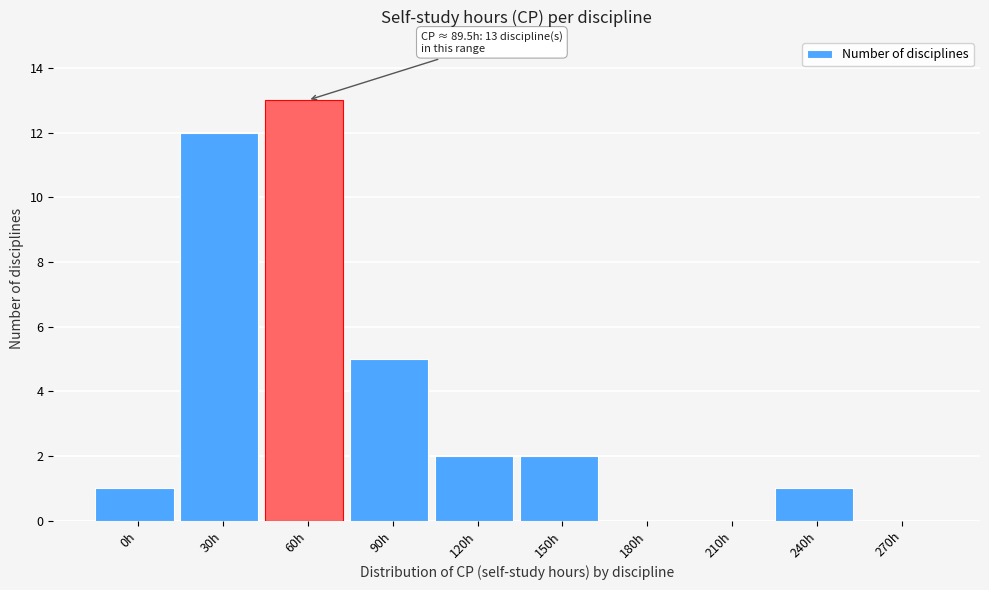

Reading left to right, list all the values displayed in this chart.

0h=1	30h=12	60h=13	90h=5	120h=2	150h=2	180h=0	210h=0	240h=1	270h=0